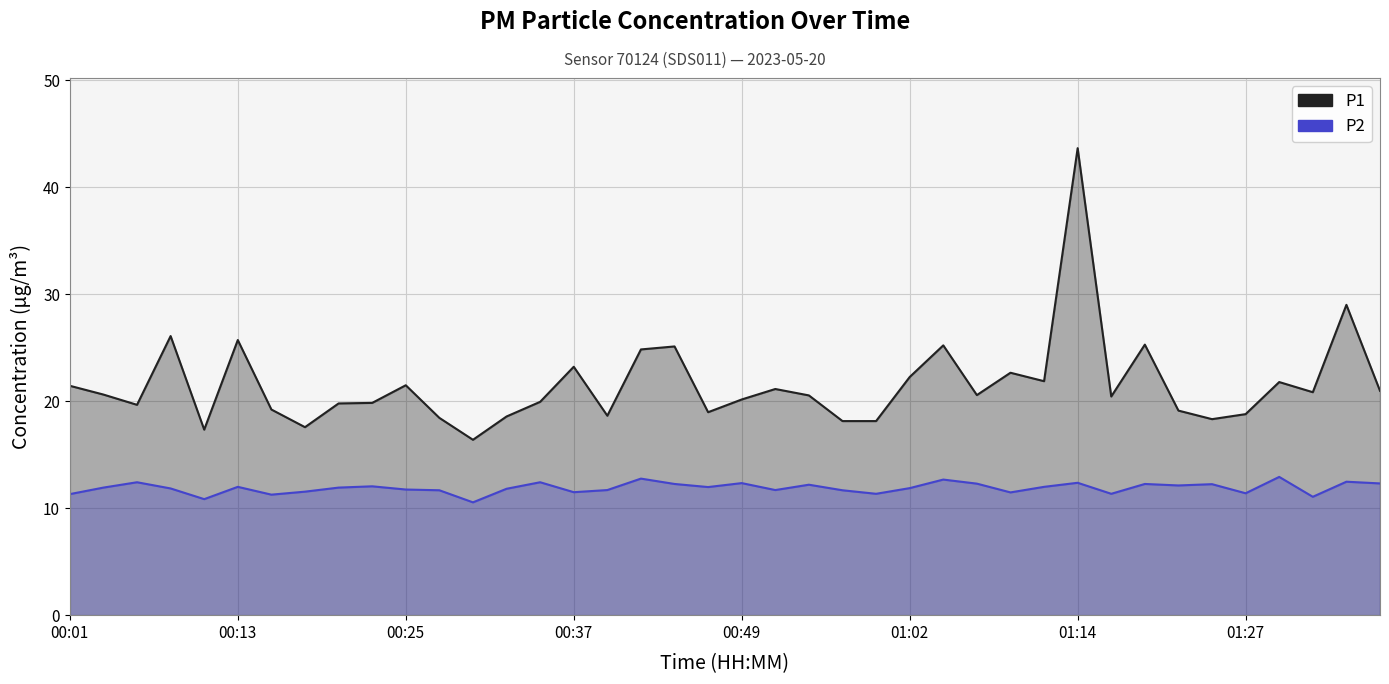

Which series has the largest range (max minus min)?

P1